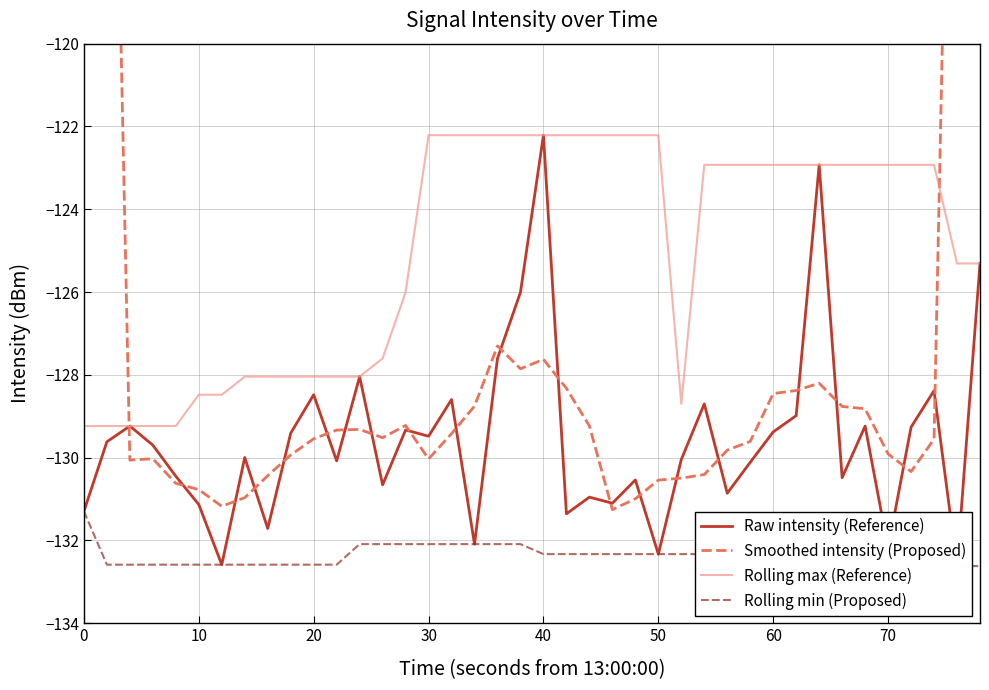

True or false: Rolling min (Proposed) and Raw intensity (Reference) cross at least once.

False